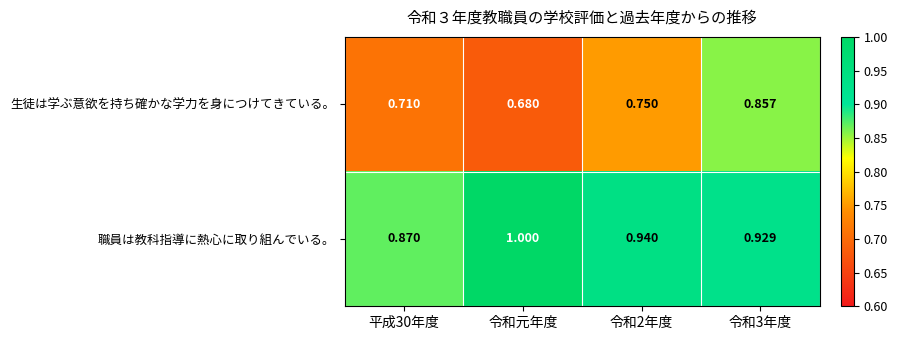

Which series has the largest range (max minus min)?

生徒は学ぶ意欲を持ち確かな学力を身につけてきている。